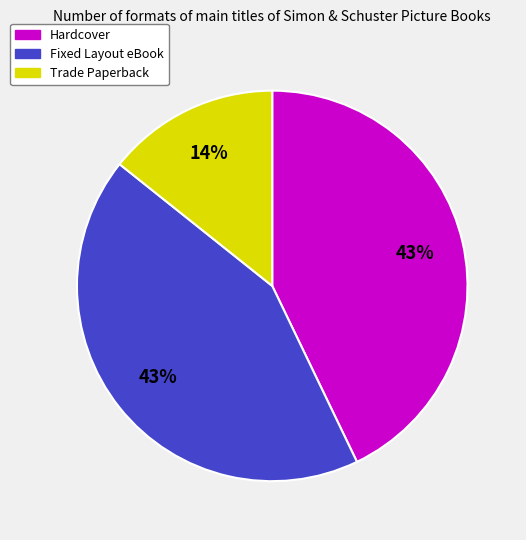

To the nearest percent, what is the average slice percentage?

33%